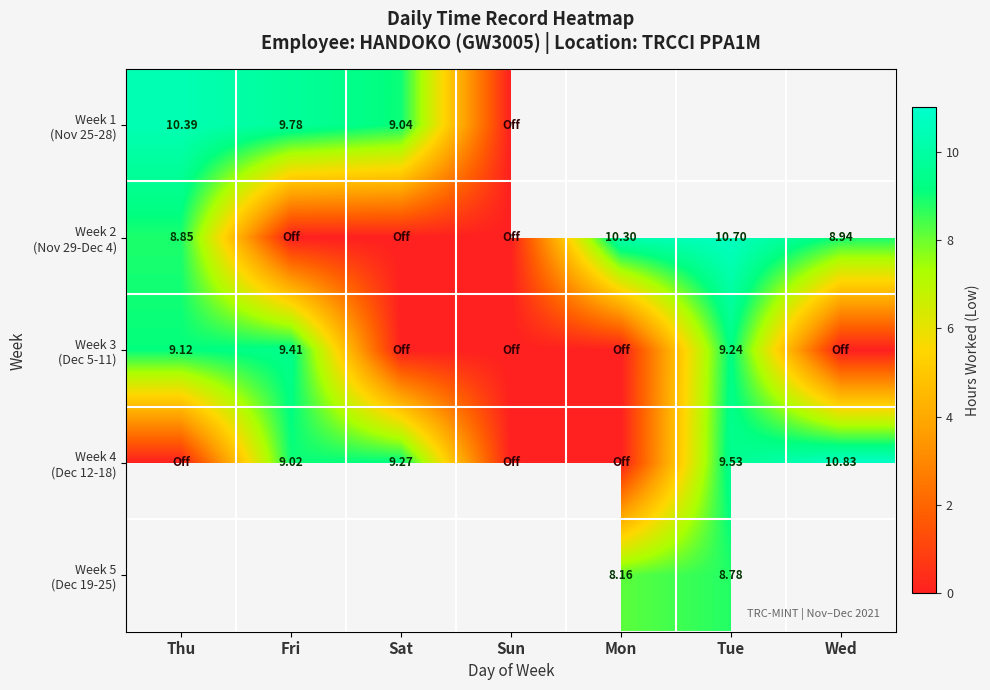

Between Thu and Tue, which is larger?

Tue